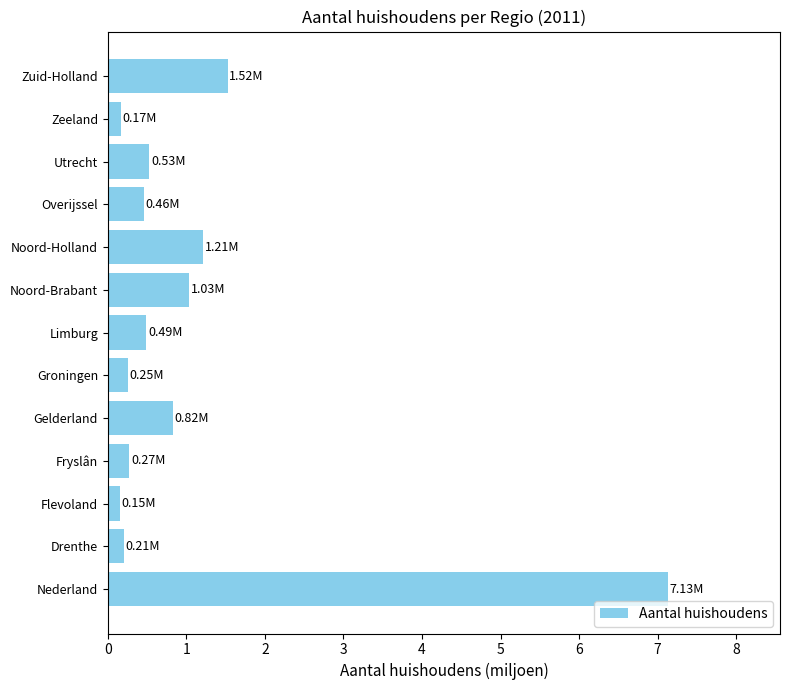

What is the difference between the values at Nederland and Noord-Holland?

5.9